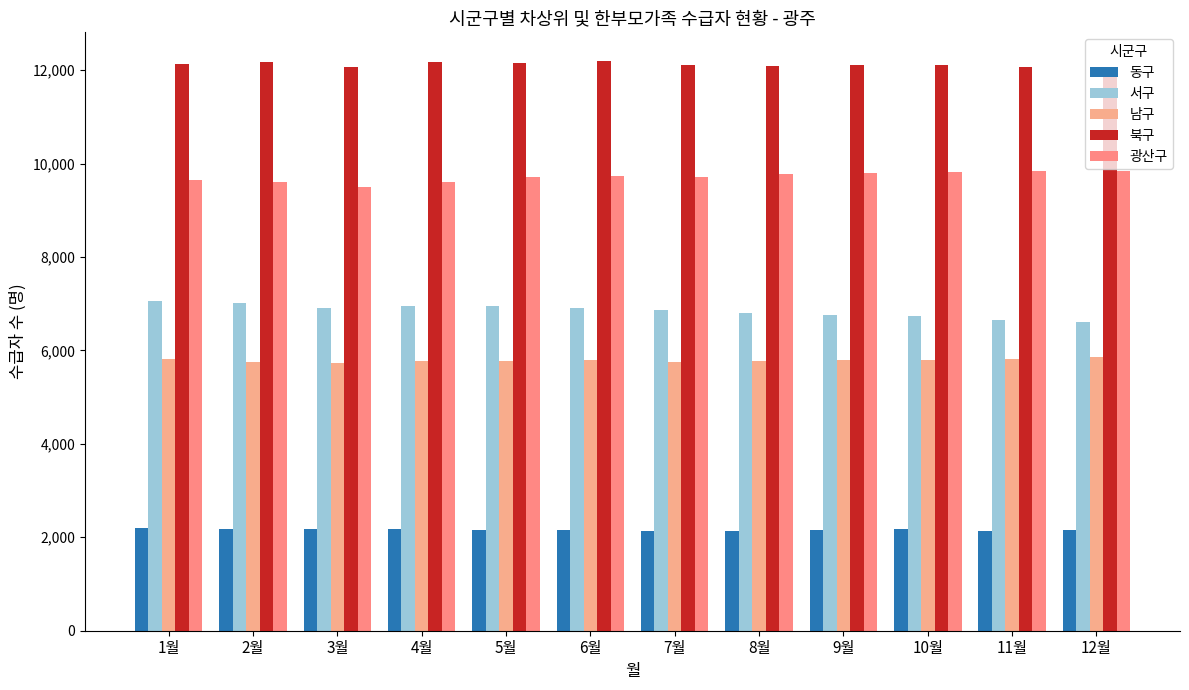

Rank the series at 6월 from highest to lowest value.

북구, 광산구, 서구, 남구, 동구